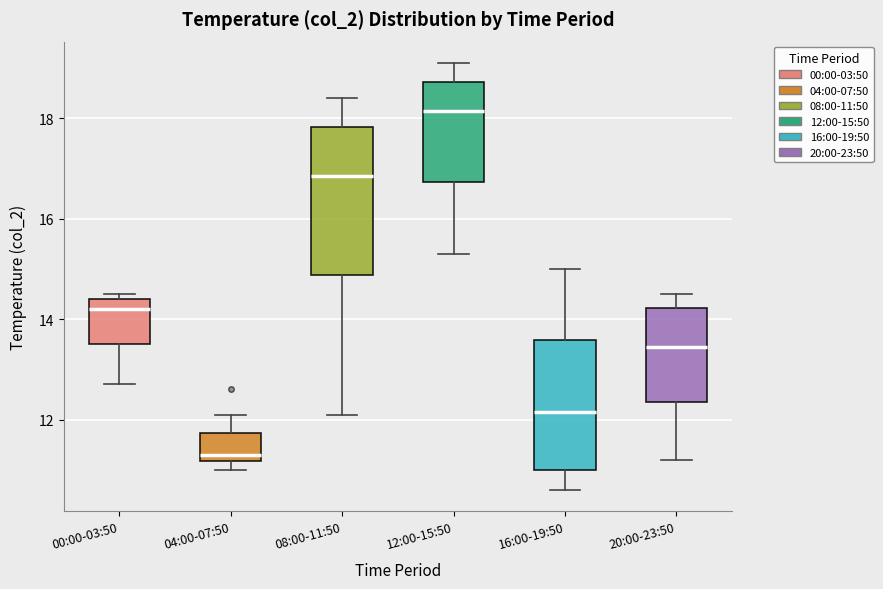

Reading left to right, transcribe this box plot: for each box, give where its median line is, the range the box spans, and where its two whiskers end, as read against the y-axis. The values are not printed on the chart, so give them approximately, as read against the axis.

00:00-03:50: median 14.2, box 13.6 to 14.4, whiskers 12.8 to 14.6
04:00-07:50: median 11.4, box 11.2 to 11.8, whiskers 11.0 to 12.2
08:00-11:50: median 16.8, box 14.8 to 17.8, whiskers 12.2 to 18.4
12:00-15:50: median 18.2, box 16.8 to 18.8, whiskers 15.4 to 19.2
16:00-19:50: median 12.2, box 11.0 to 13.6, whiskers 10.6 to 15.0
20:00-23:50: median 13.4, box 12.4 to 14.2, whiskers 11.2 to 14.6